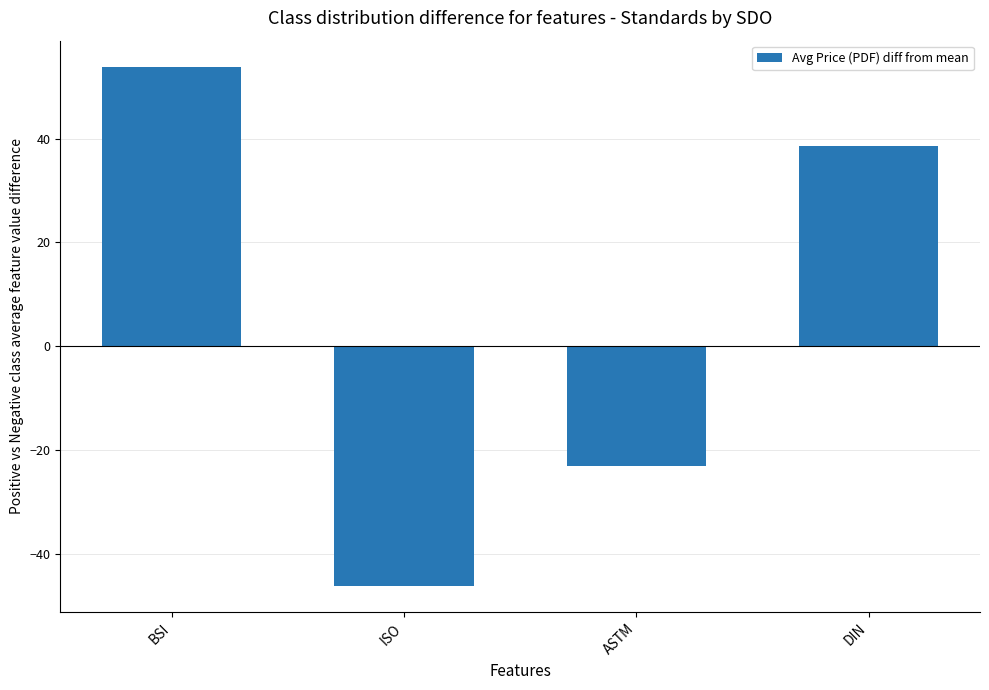

What is the label of the 1st bar from the left?

BSI